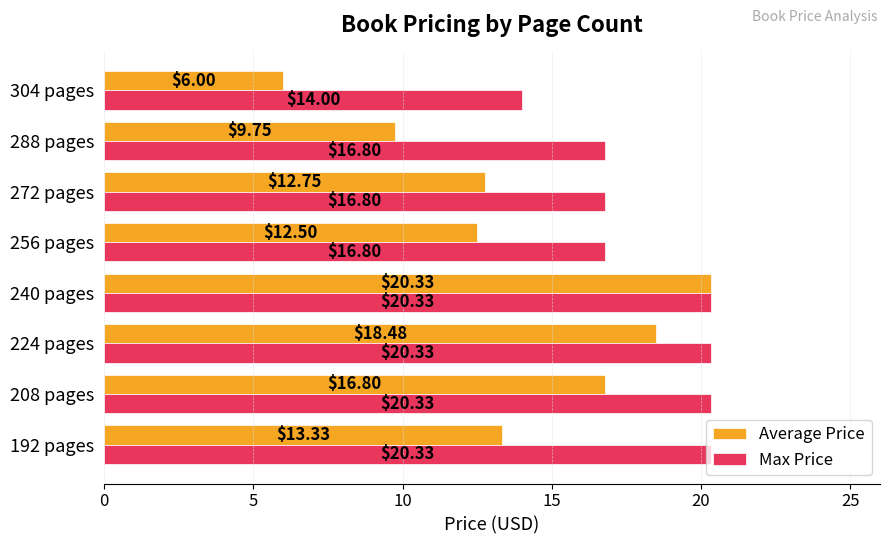

Rank the series at 224 pages from highest to lowest value.

Max Price, Average Price